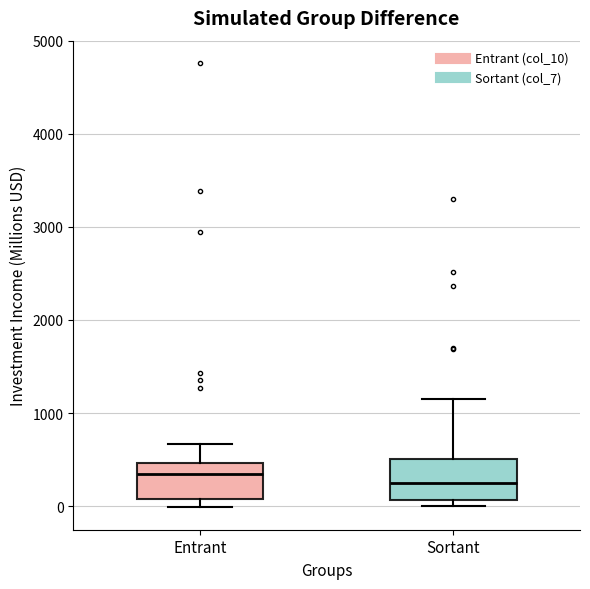

Which box's median line is the highest?

Entrant